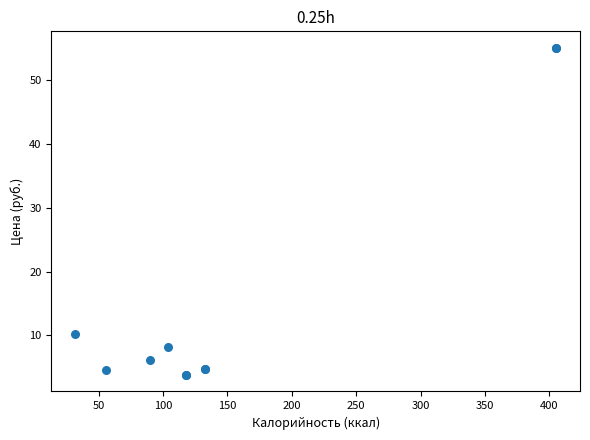

What Y value in the scatter plot is closest to 29?

10.3